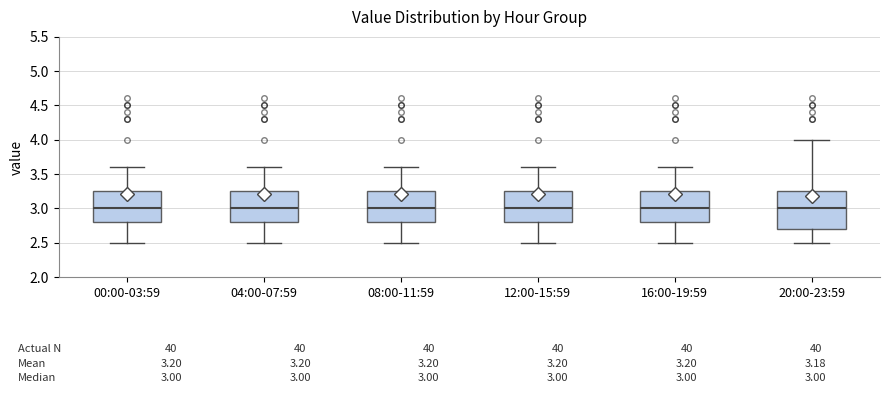

Comparing the boxes themselves (not the whiskers), which one is the tallest?

20:00-23:59